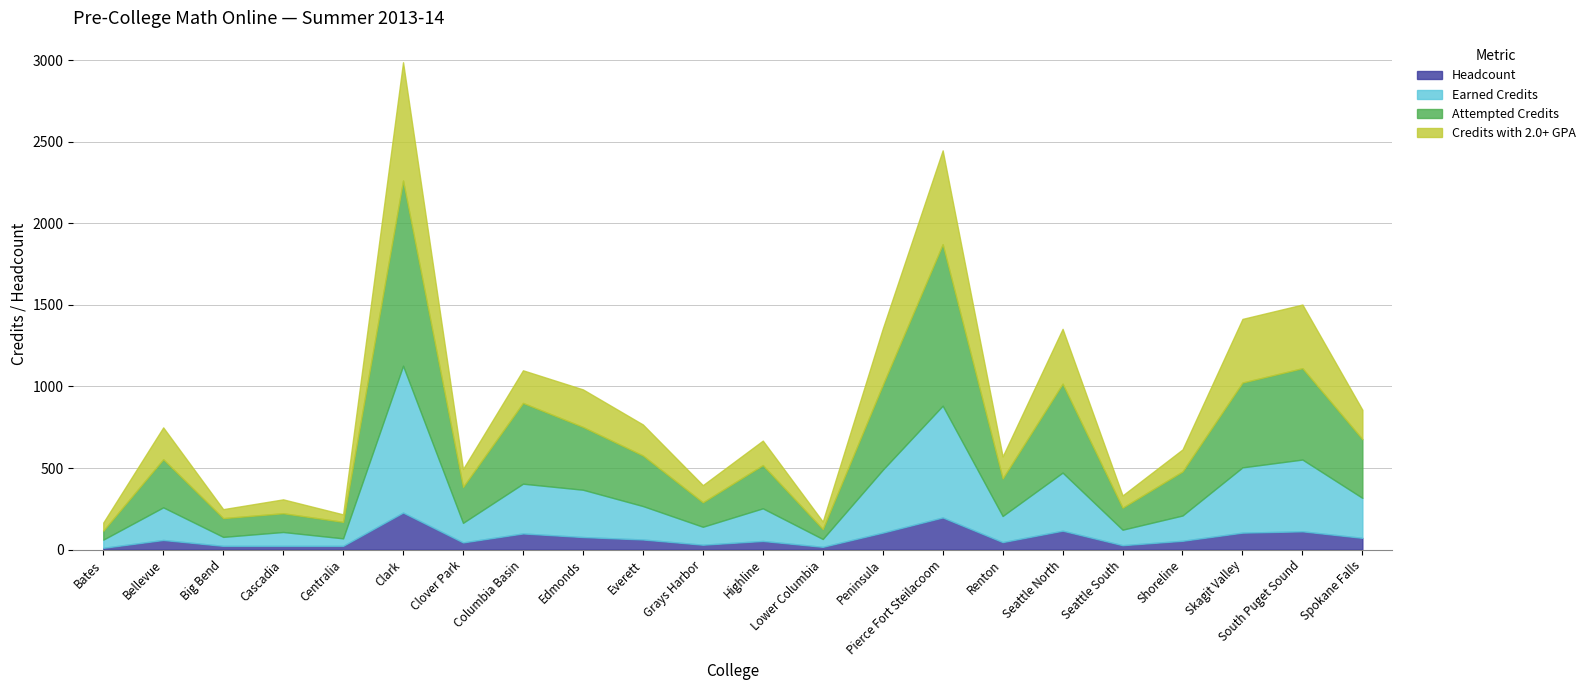

What is the label of the 8th point from the right?

Pierce Fort Steilacoom